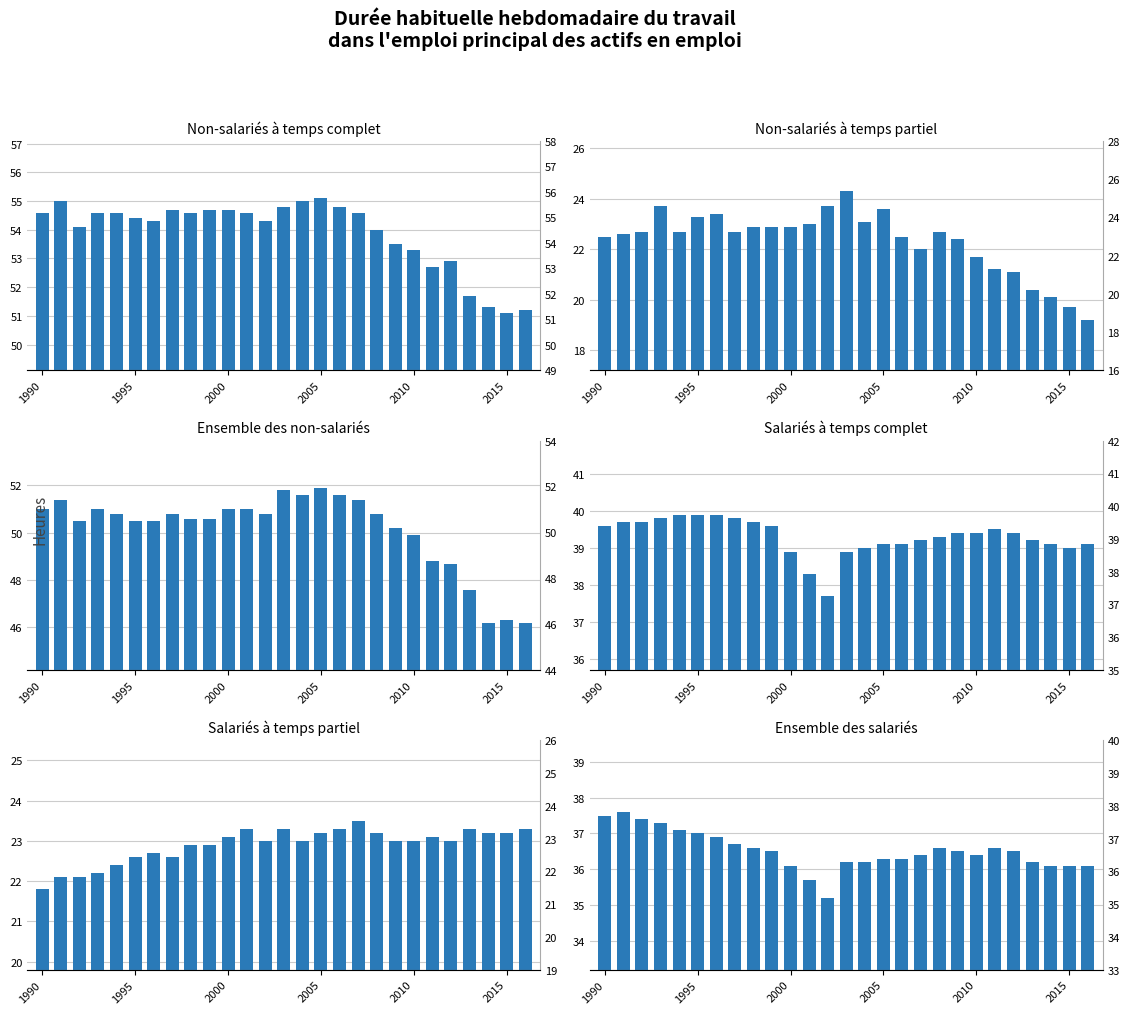

Which has a higher value, 24 or 2015?

2015